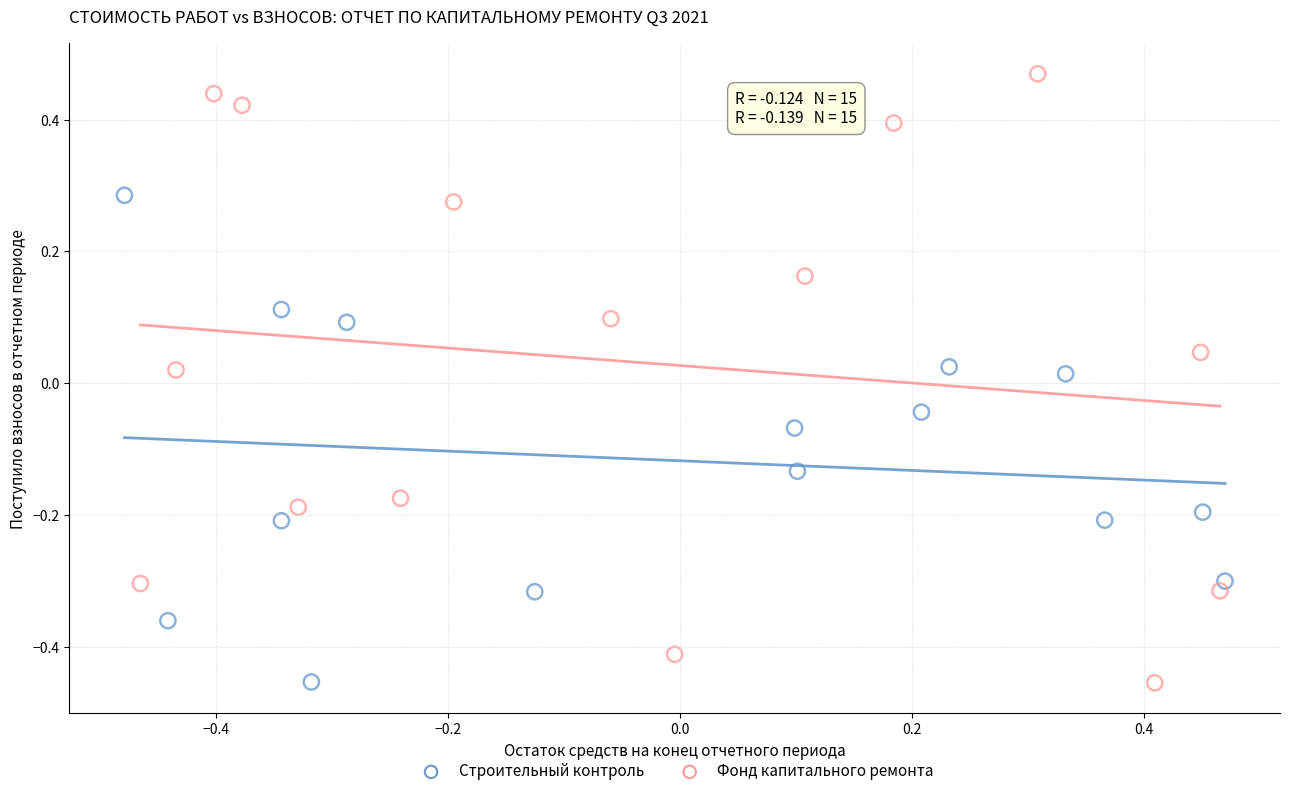

Which series has the largest Y range (max minus min)?

Фонд капитального ремонта